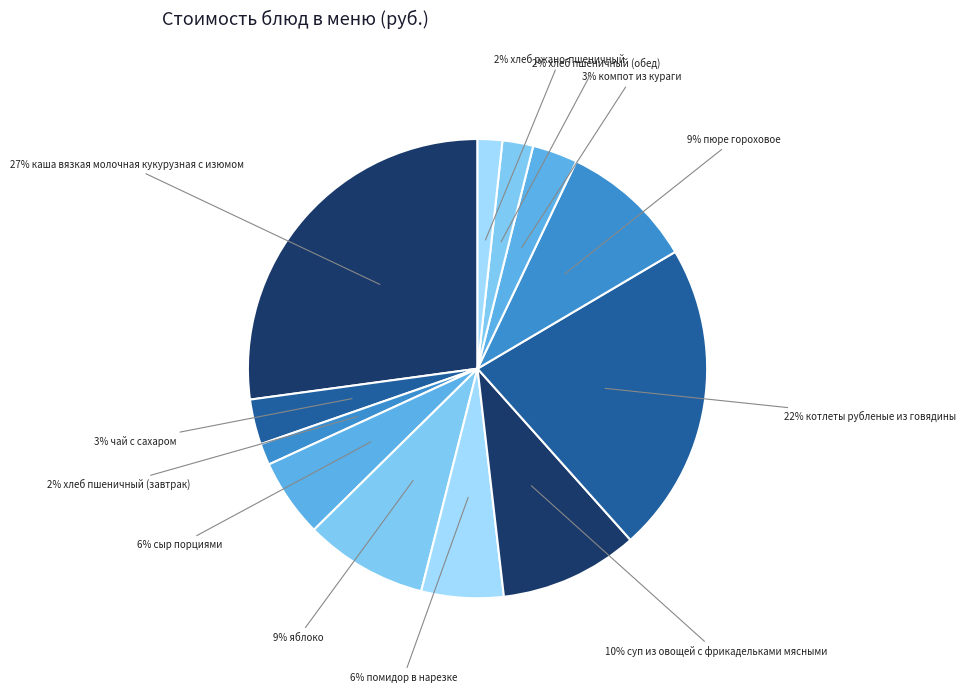

To the nearest percent, what is the average slice percentage?

8%